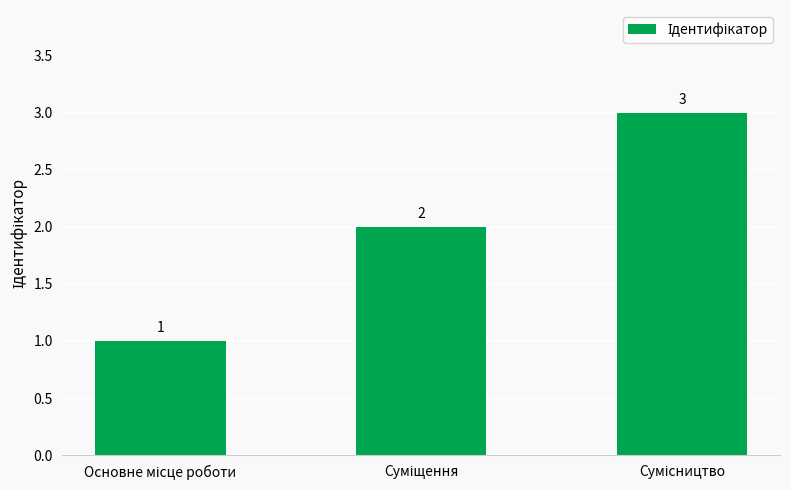

Count the values in the range 1 to 3.

3